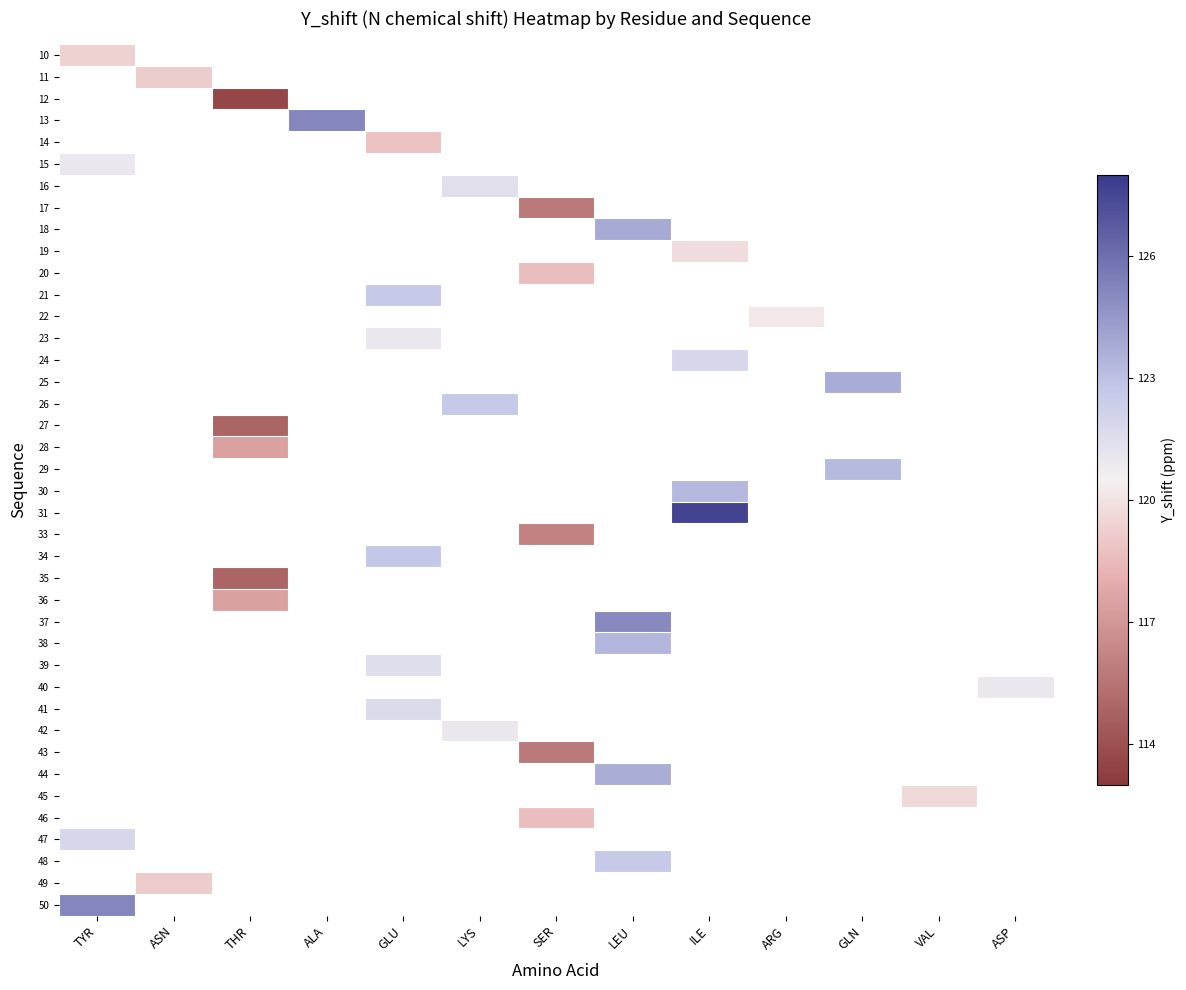

What is the difference between the highest and lowest values at TYR?

5.7